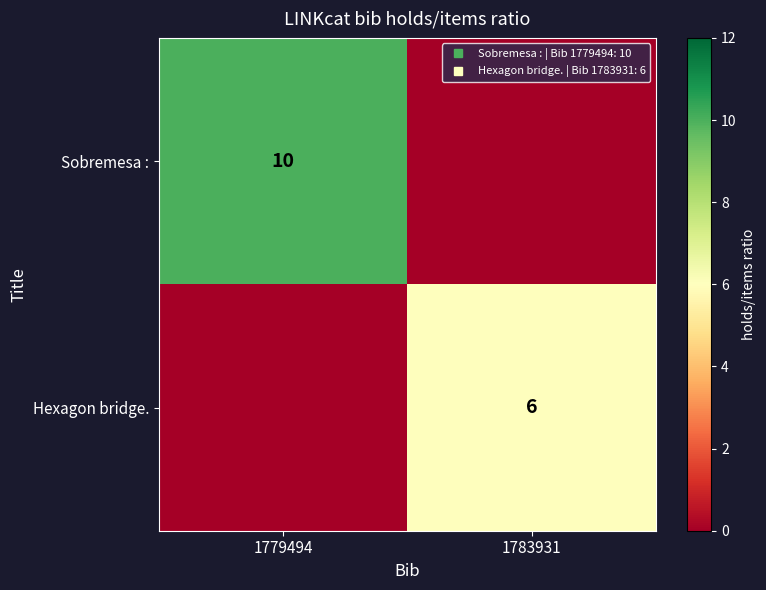

Which series has the largest total across all categories?

Sobremesa :